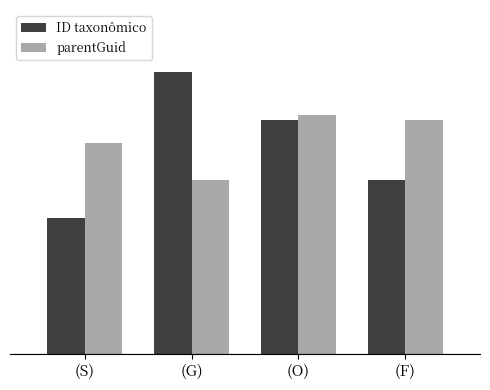

Is it true that parentGuid equals 204164 at (F)?

True